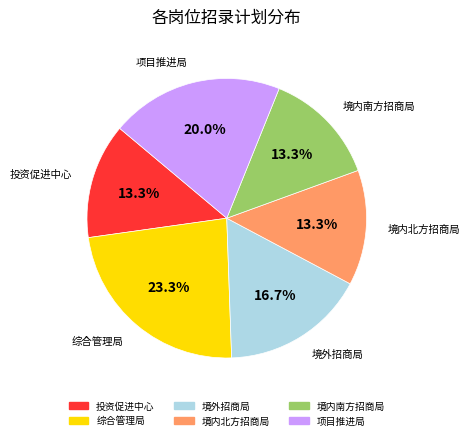

Is there a majority slice in this chart?

No